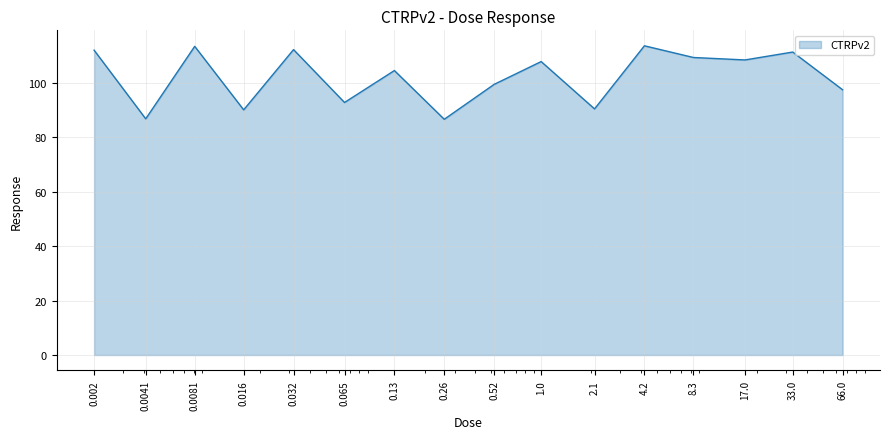

What is the difference between the maximum and minimum values?

27.0